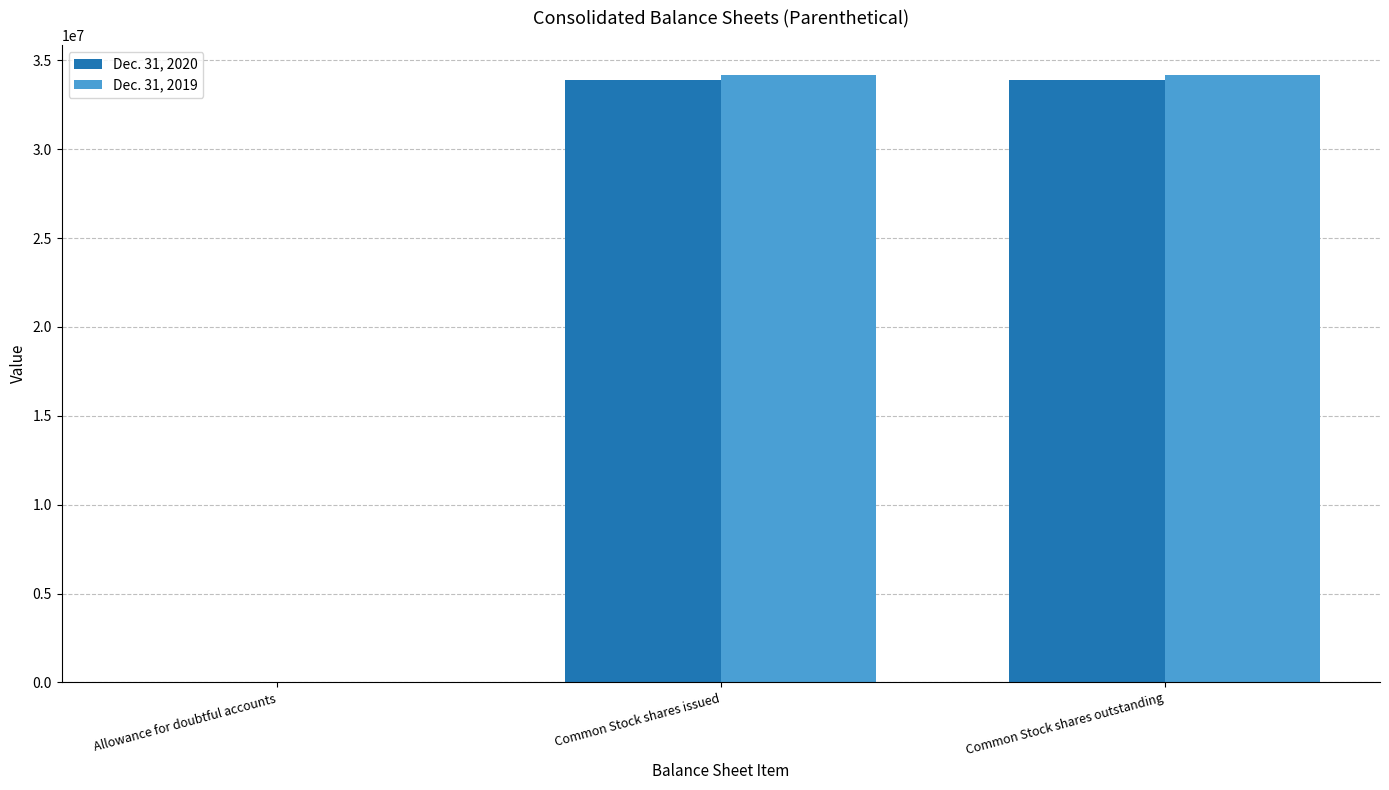

The value of Dec. 31, 2020 at Common Stock shares issued is 11868113. True or false?

False